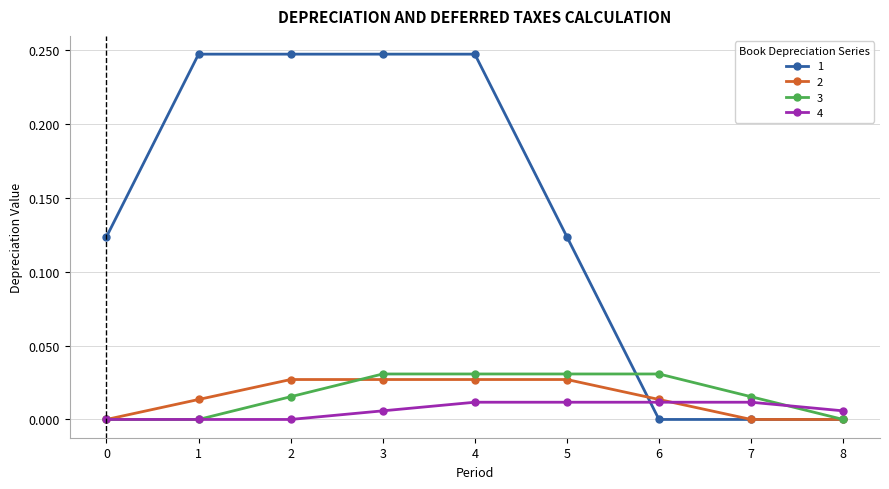

True or false: 3 has a value of 0.0 at 1.

True